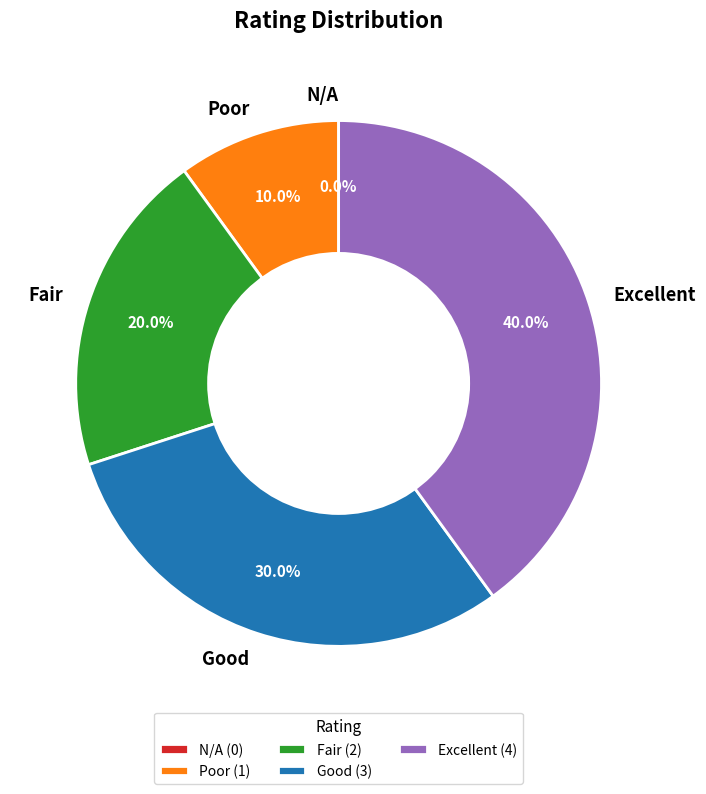

Which has a higher value, N/A or Good?

Good